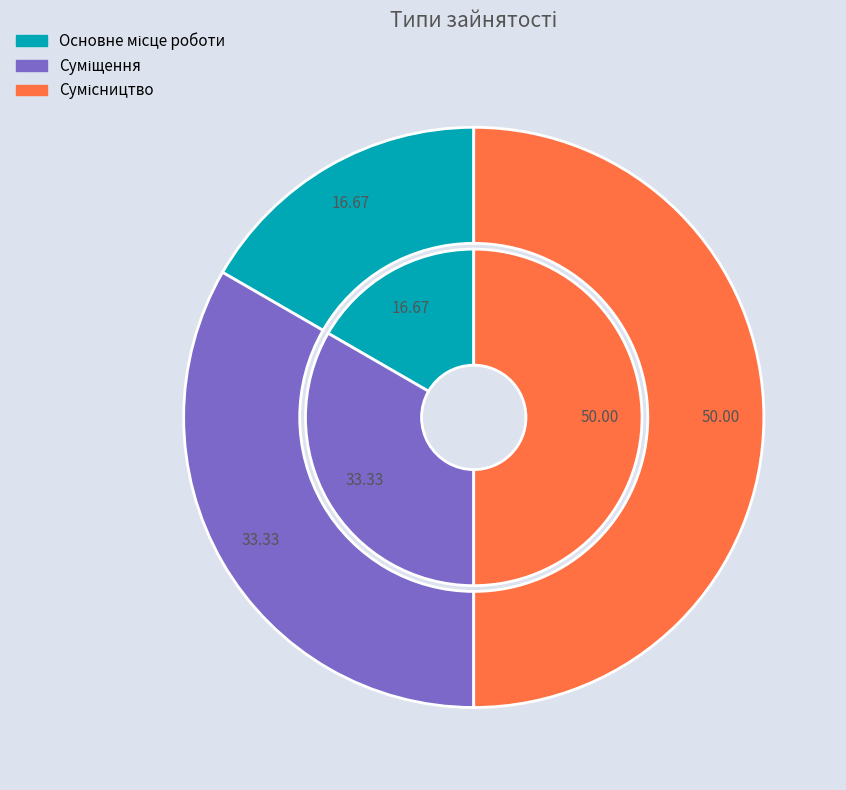

What percentage do Основне місце роботи and Суміщення together represent?

50.0%